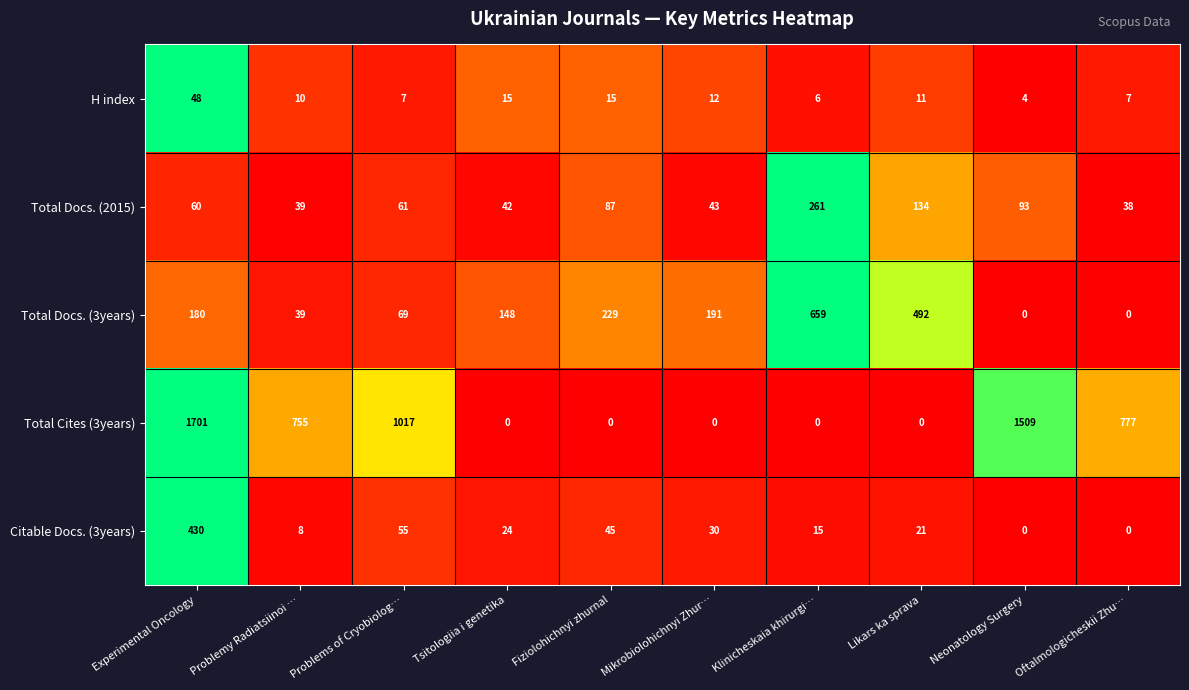

List the series in order of their peak value, lowest first.

H index, Total Docs. (2015), Citable Docs. (3years), Total Docs. (3years), Total Cites (3years)